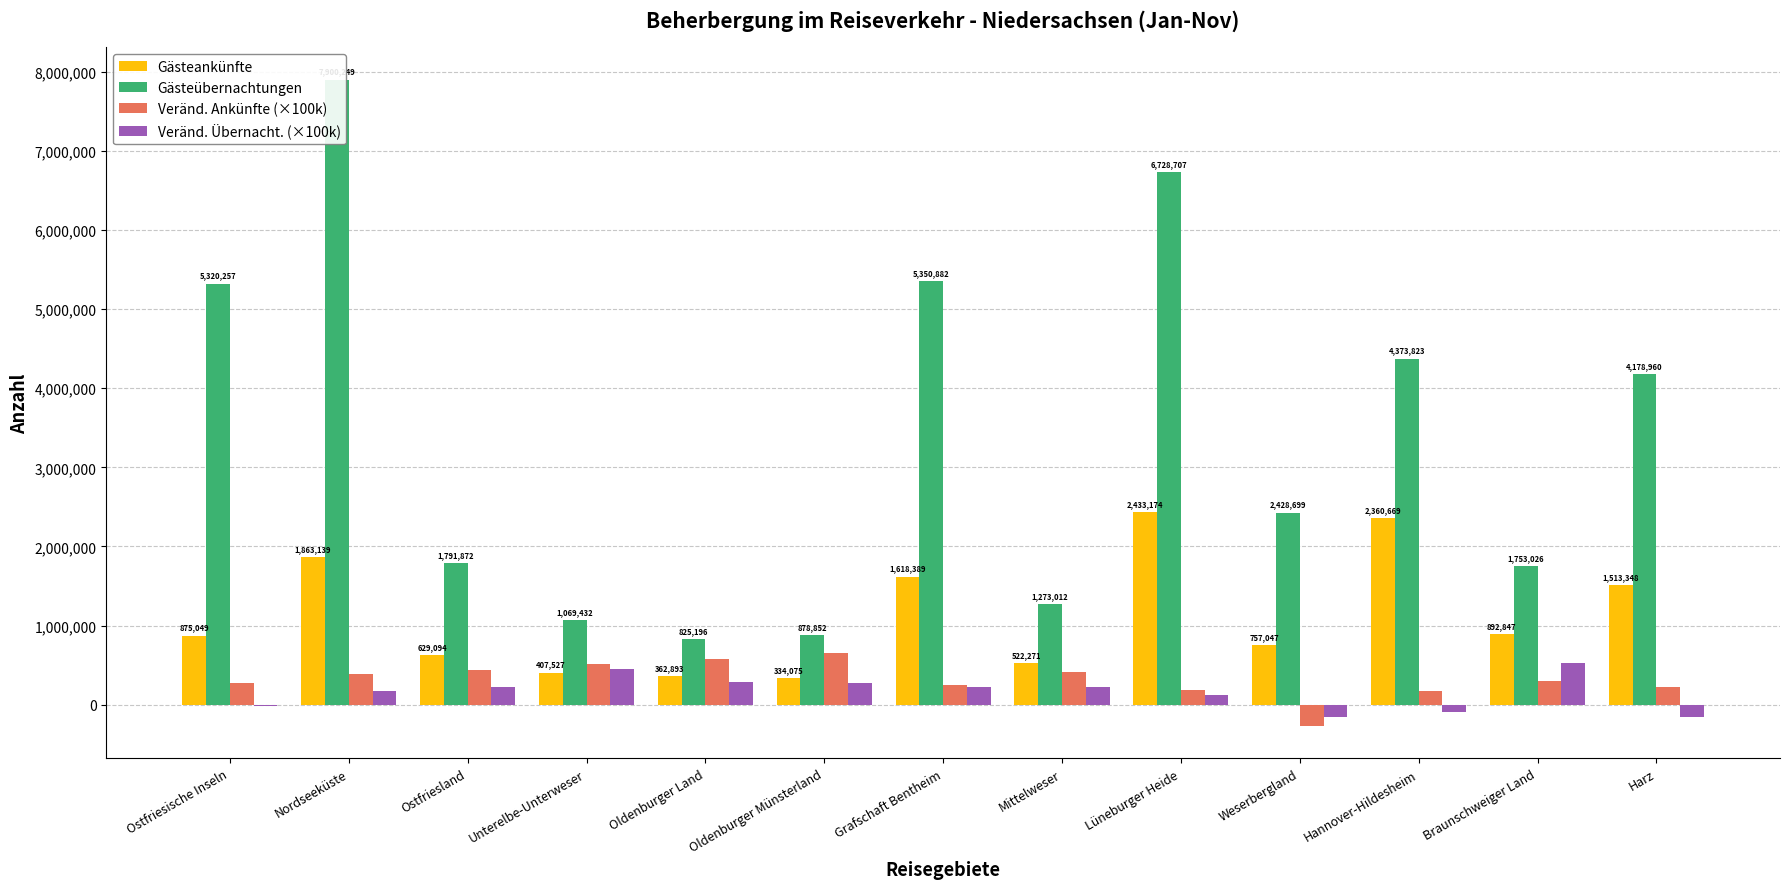

Which category has the highest value in the Gästeankünfte series?

Lüneburger Heide